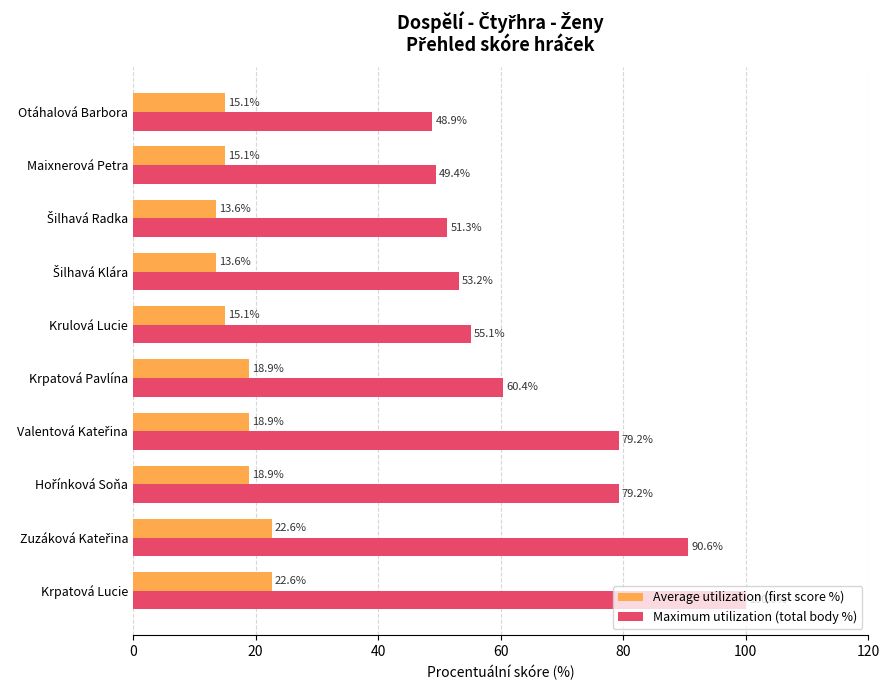

Which series has the widest spread of values?

Maximum utilization (total body %)